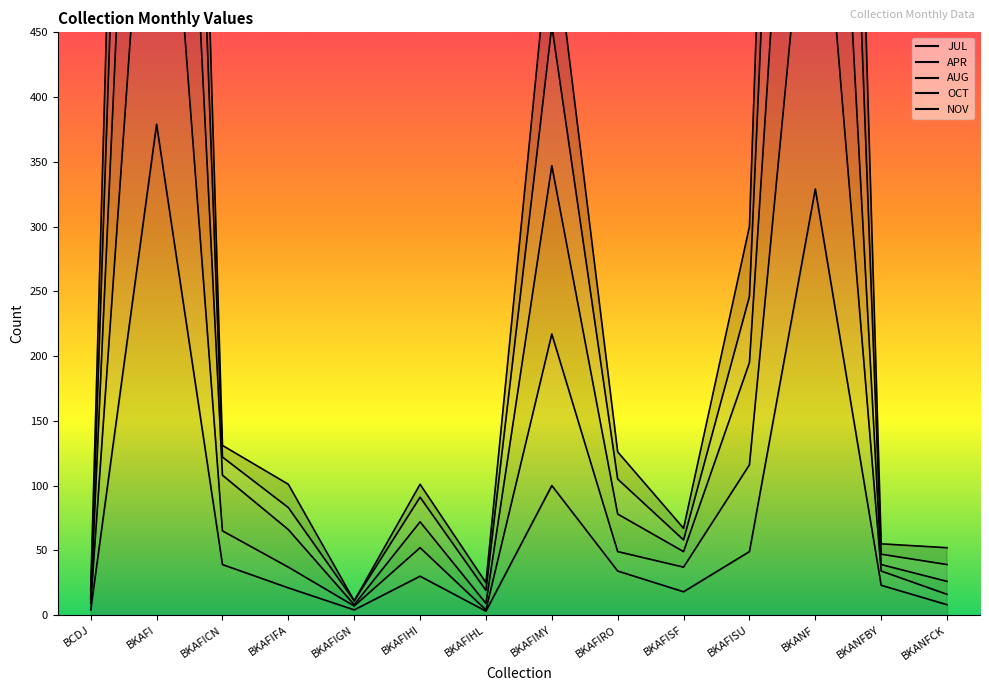

Which series changed the most between BKAFISU and BKANFBY?

OCT